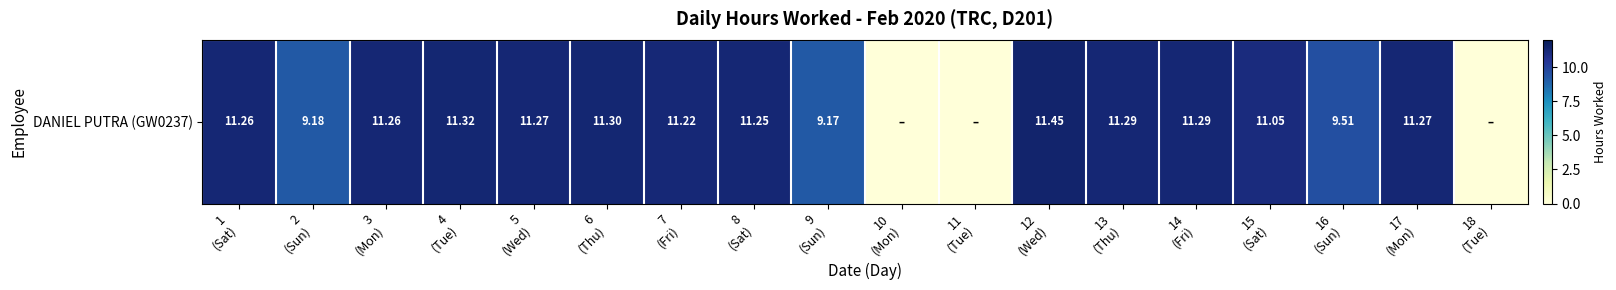

What is the difference between the maximum and minimum values?

11.4